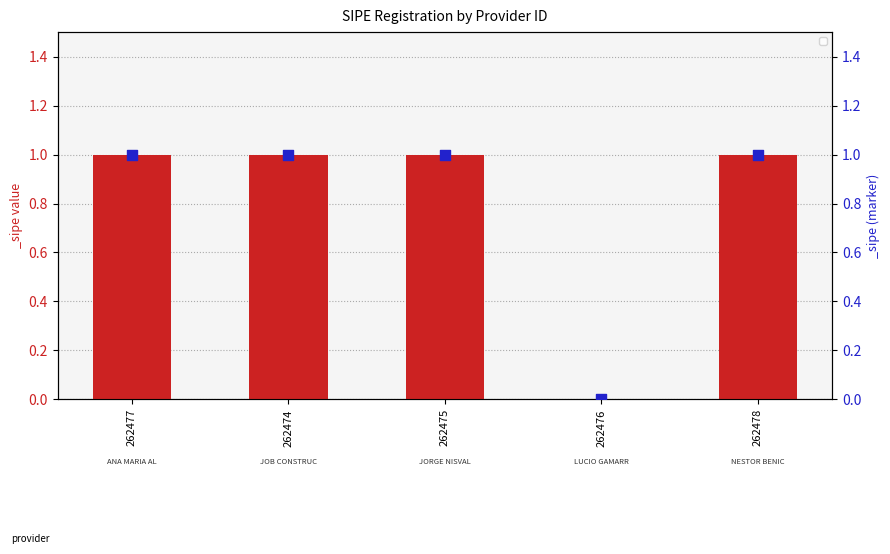

Between 262475 and 262477, which is larger?

262475